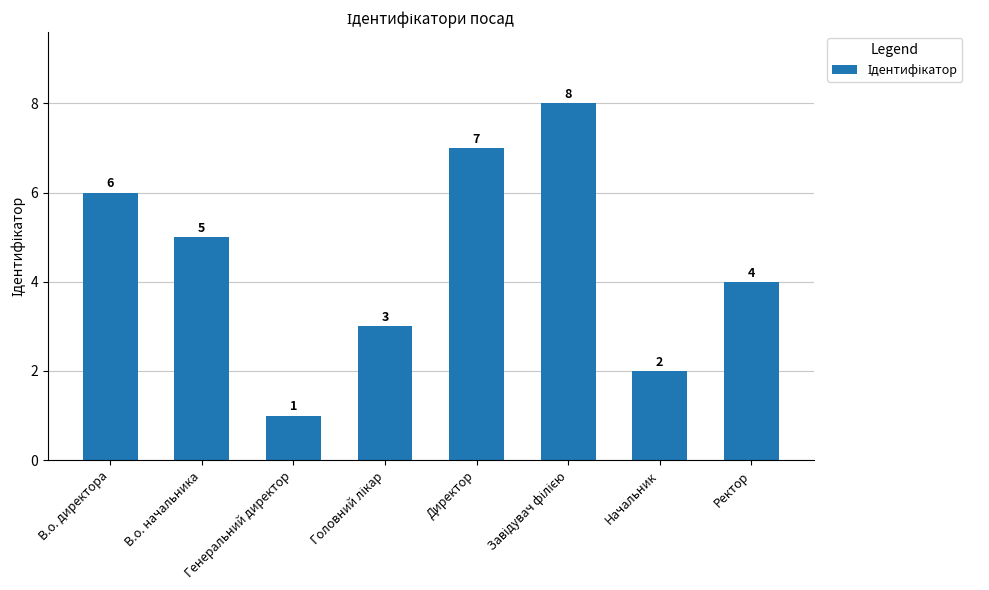

The chart shows a value of 2 at Начальник. True or false?

True